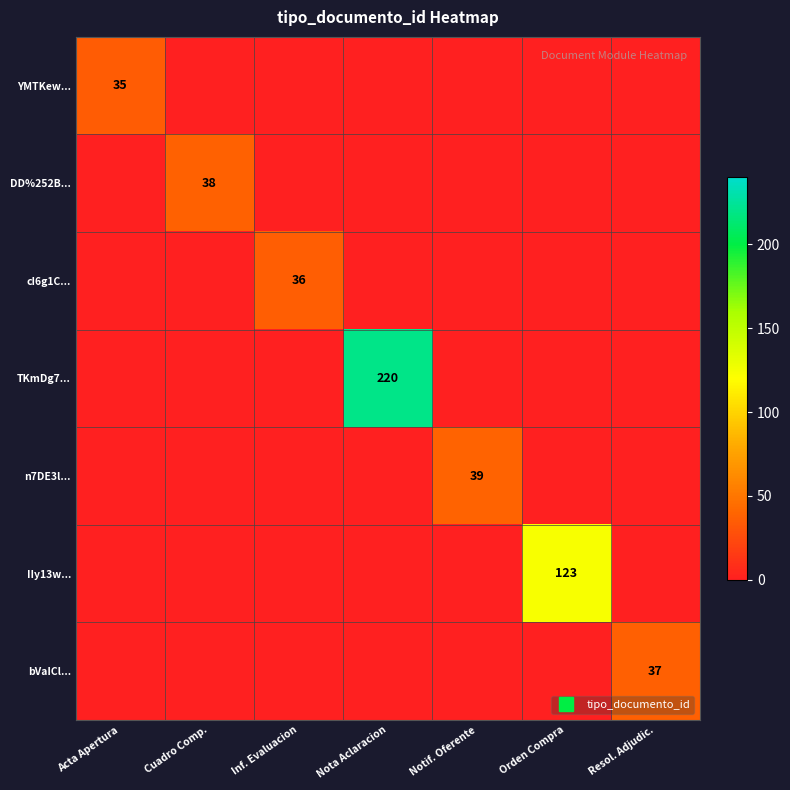

Rank the series by their maximum value, from lowest to highest.

YMTKew..., cI6g1C..., bVaICl..., DD%252B..., n7DE3l..., IIy13w..., TKmDg7...